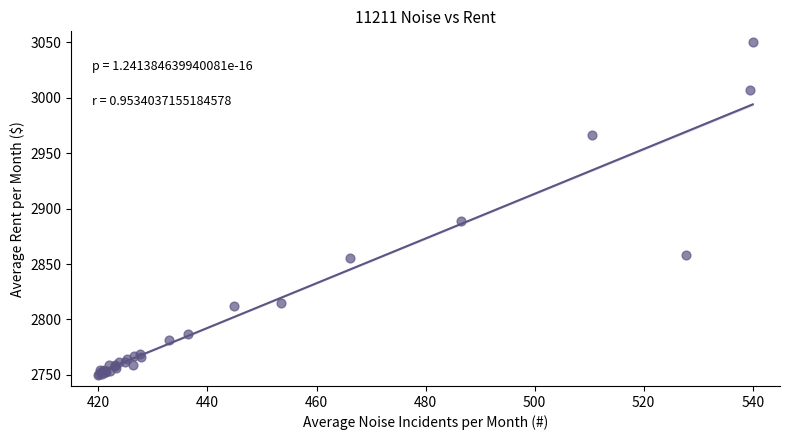

What Y value in the scatter plot is closest to 2900?

2888.6